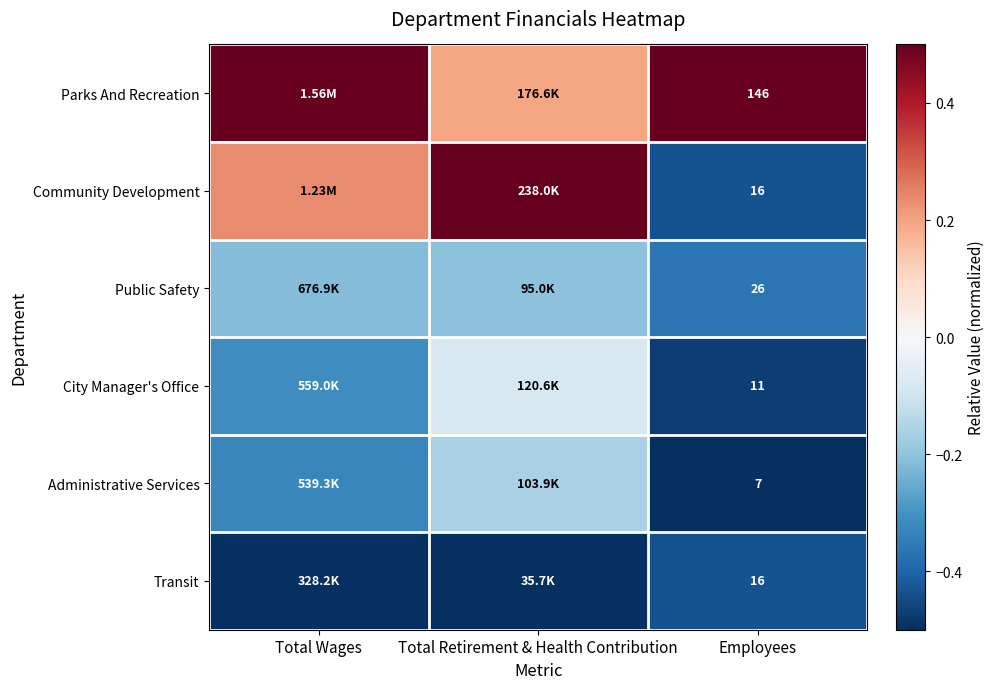

How many data points does each series have?

3